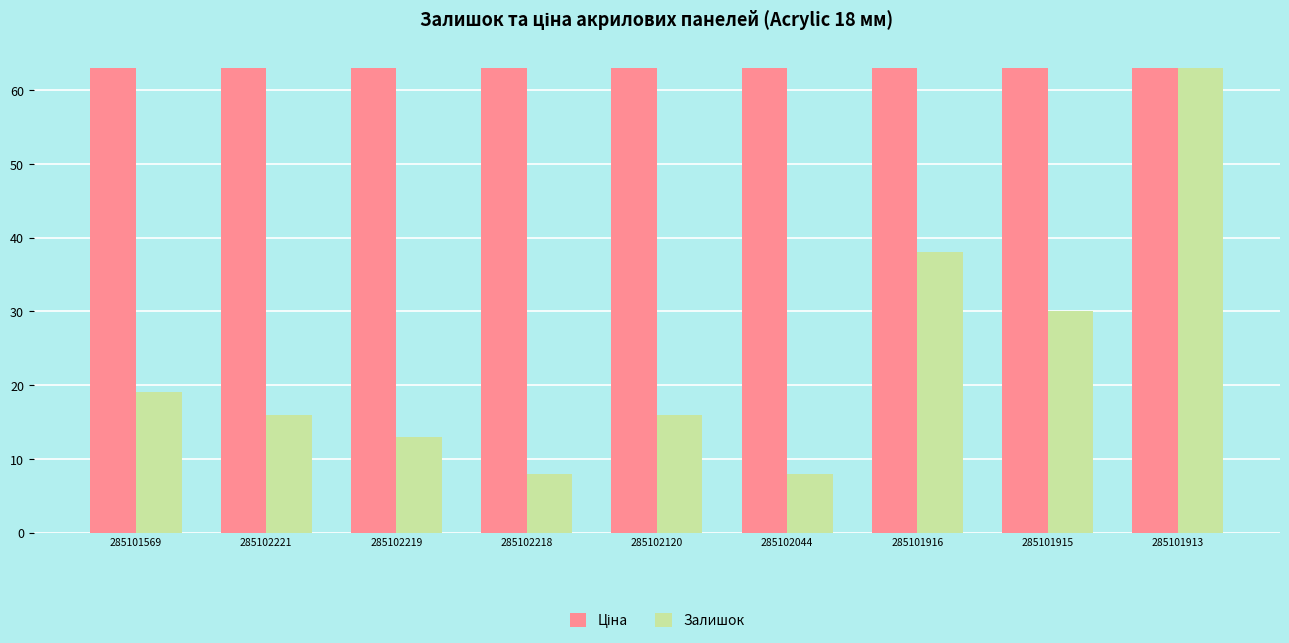

At which category is the sum across all series the highest?

285101913